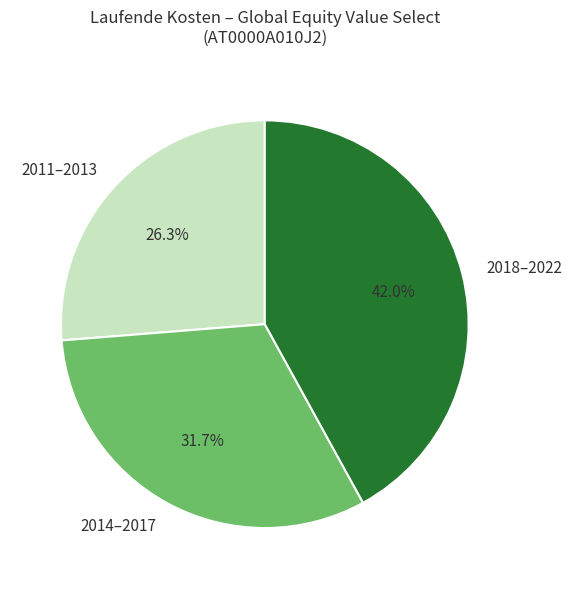

Rank the categories by value from highest to lowest.

2018–2022, 2014–2017, 2011–2013